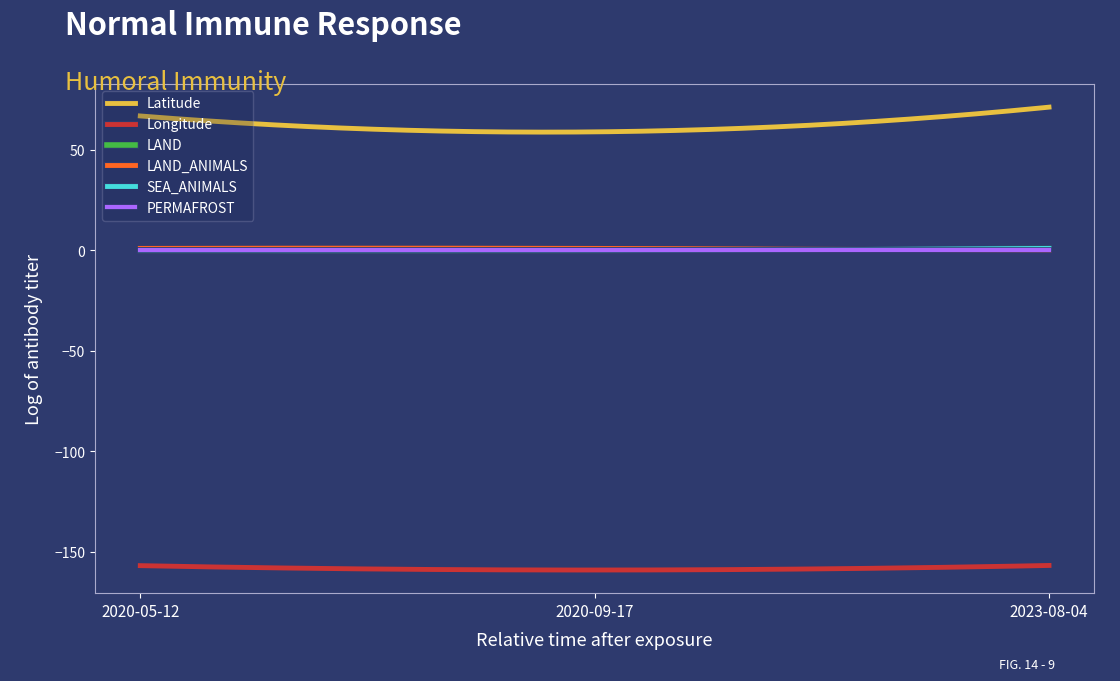

Does the chart have visible grid lines?

No